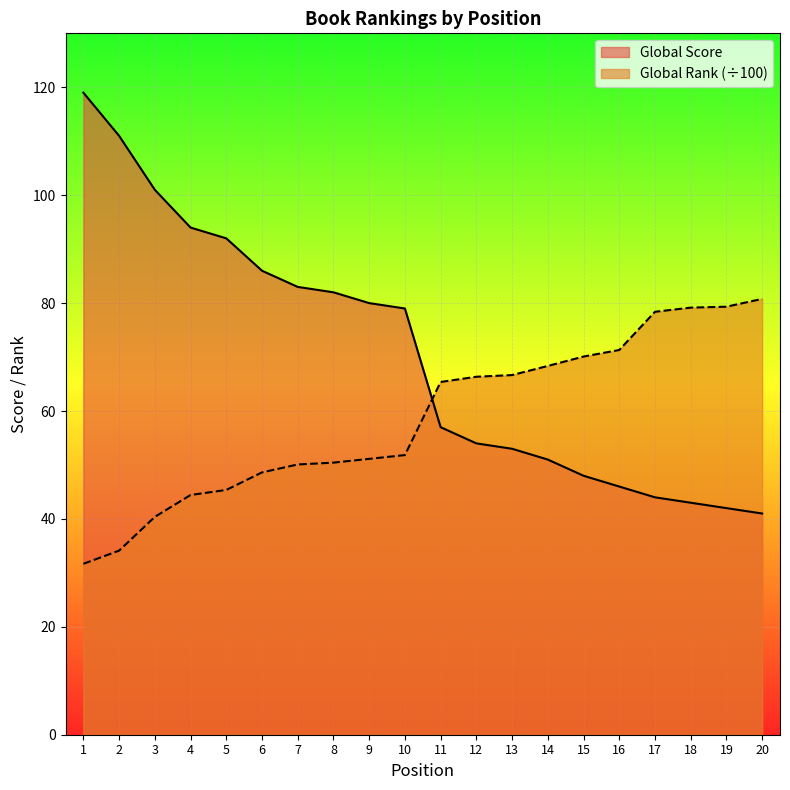

Count the number of data series in this chart.

2